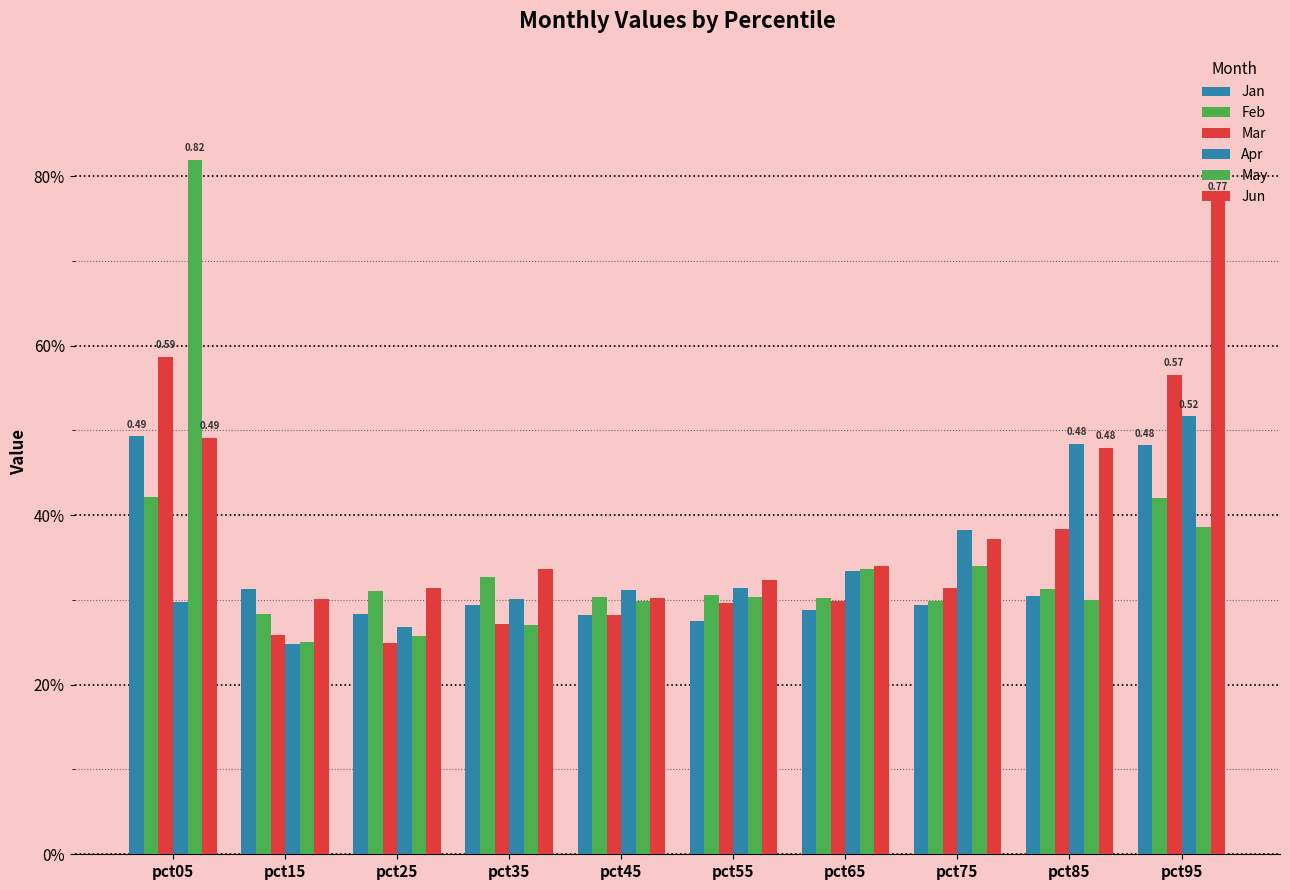

What is the smallest value displayed?

0.2